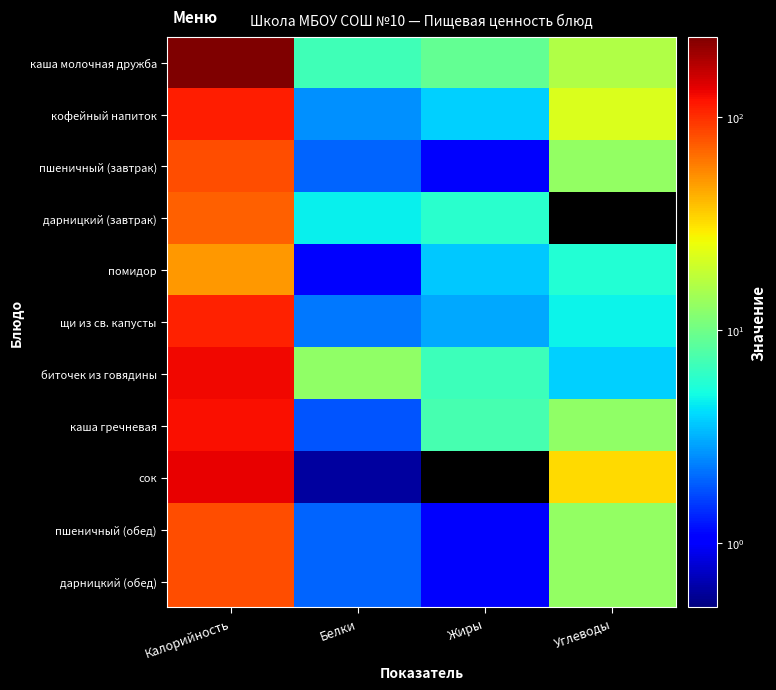

What is the difference between the каша молочная дружба values at Жиры and Калорийность?

228.8